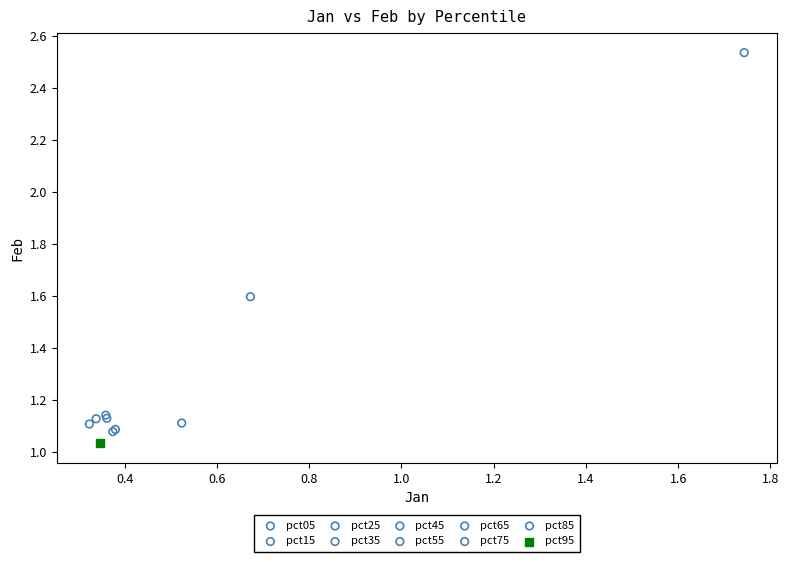

Which series reaches the minimum Y coordinate?

pct95